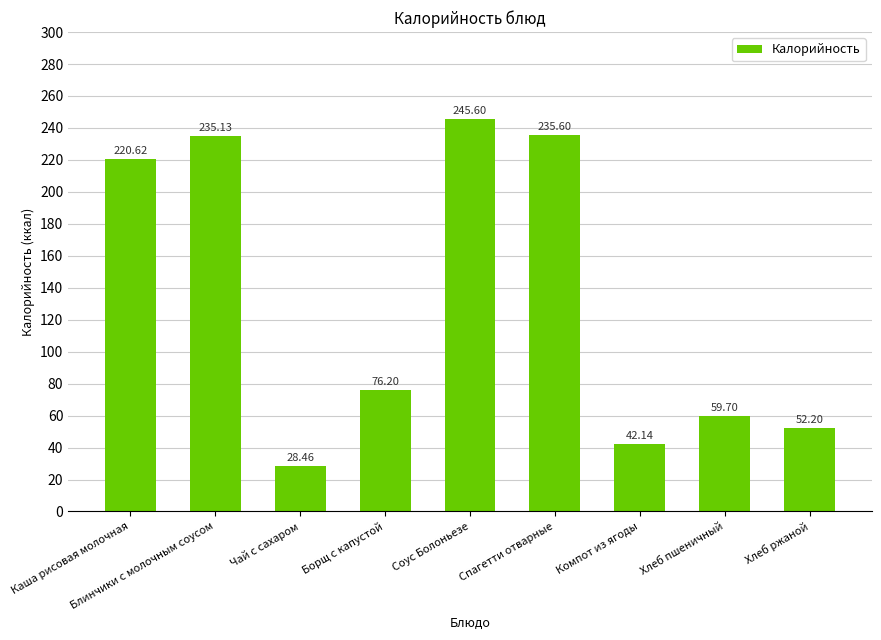

Reading right to left, what are all the values shown in this chart?

Хлеб ржаной=52.2	Хлеб пшеничный=59.7	Компот из ягоды=42.1	Спагетти отварные=235.6	Соус Болоньезе=245.6	Борщ с капустой=76.2	Чай с сахаром=28.5	Блинчики с молочным соусом=235.1	Каша рисовая молочная=220.6